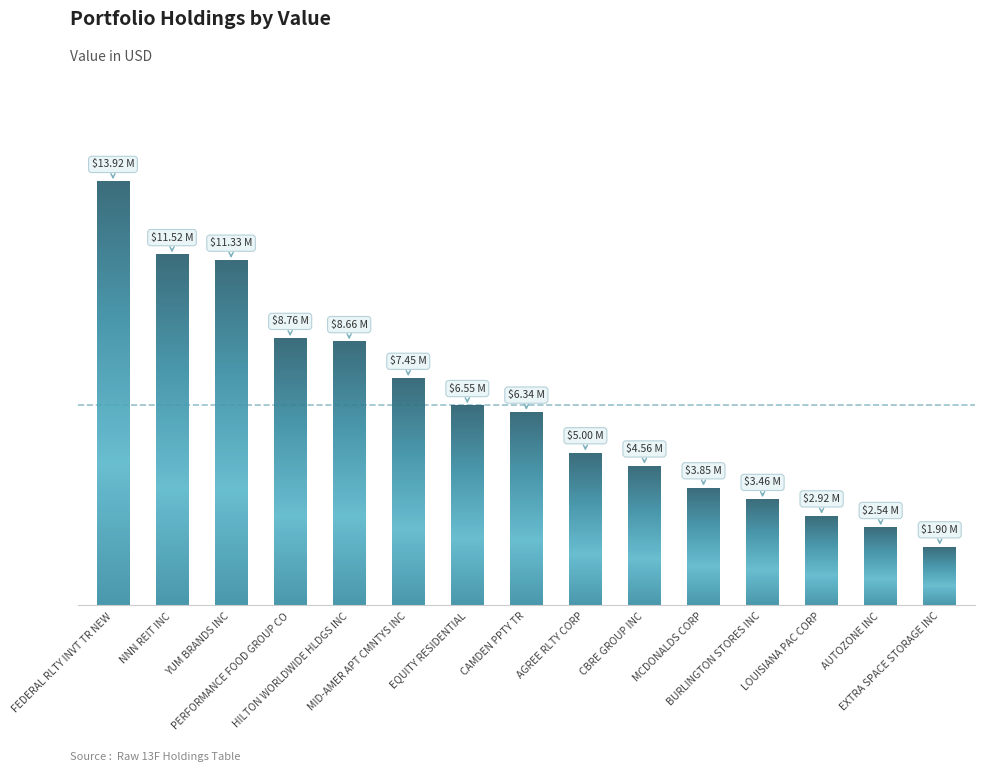

True or false: the data shows 15449758 at HILTON WORLDWIDE HLDGS INC.

False